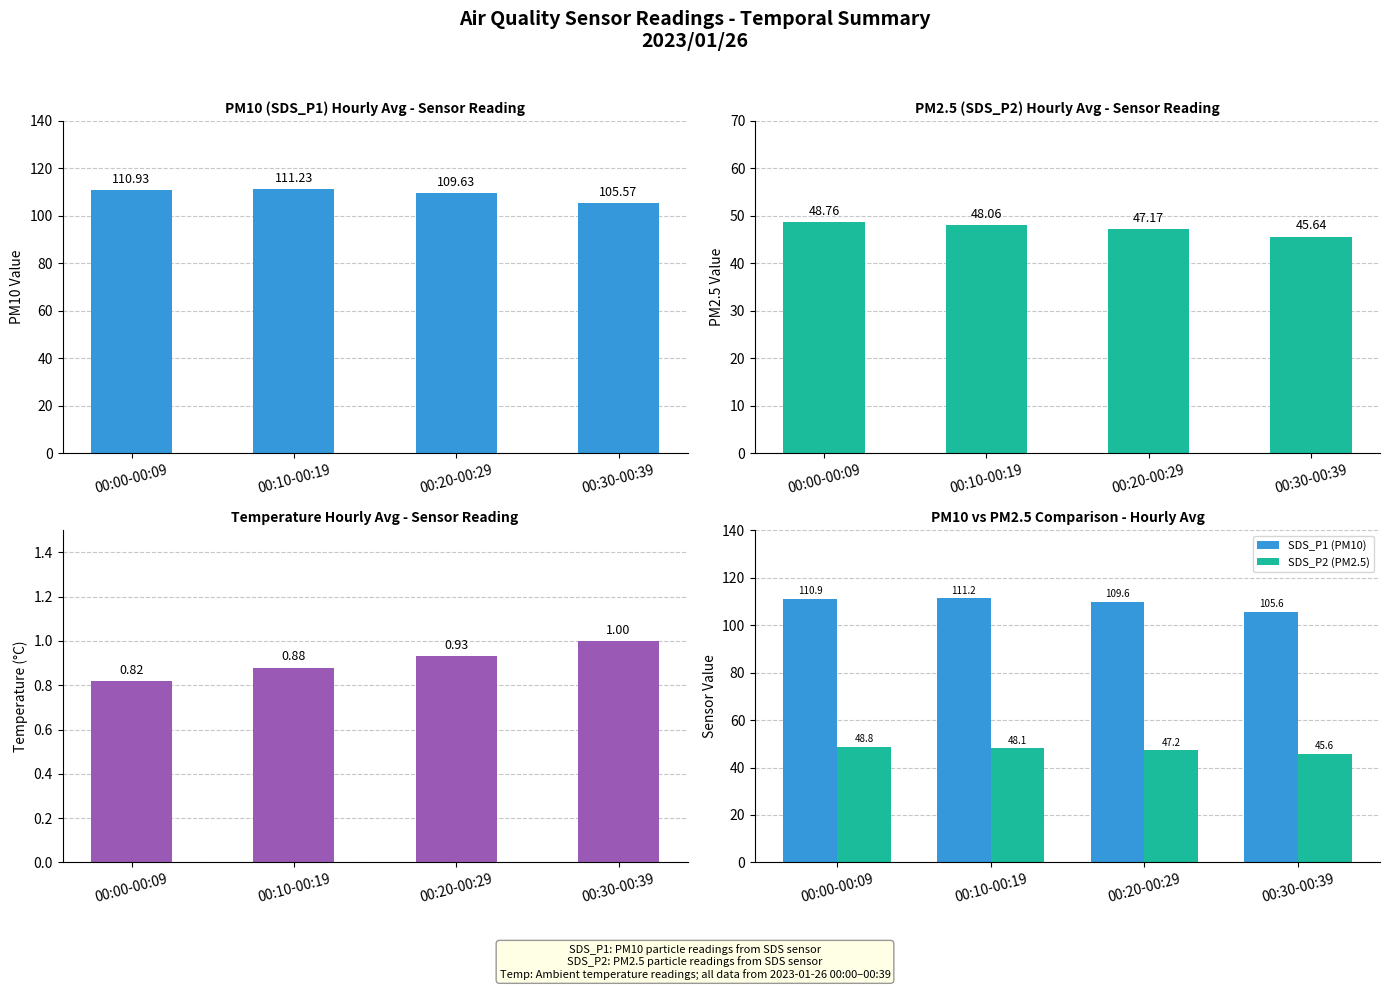

Between 00:30-00:39 and 00:00-00:09, which is larger?

00:00-00:09